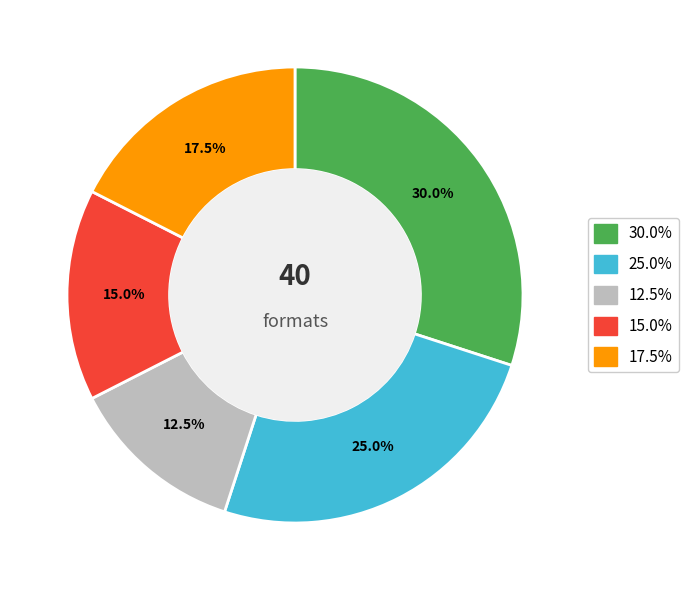

Is there any slice that represents more than half of the pie?

No